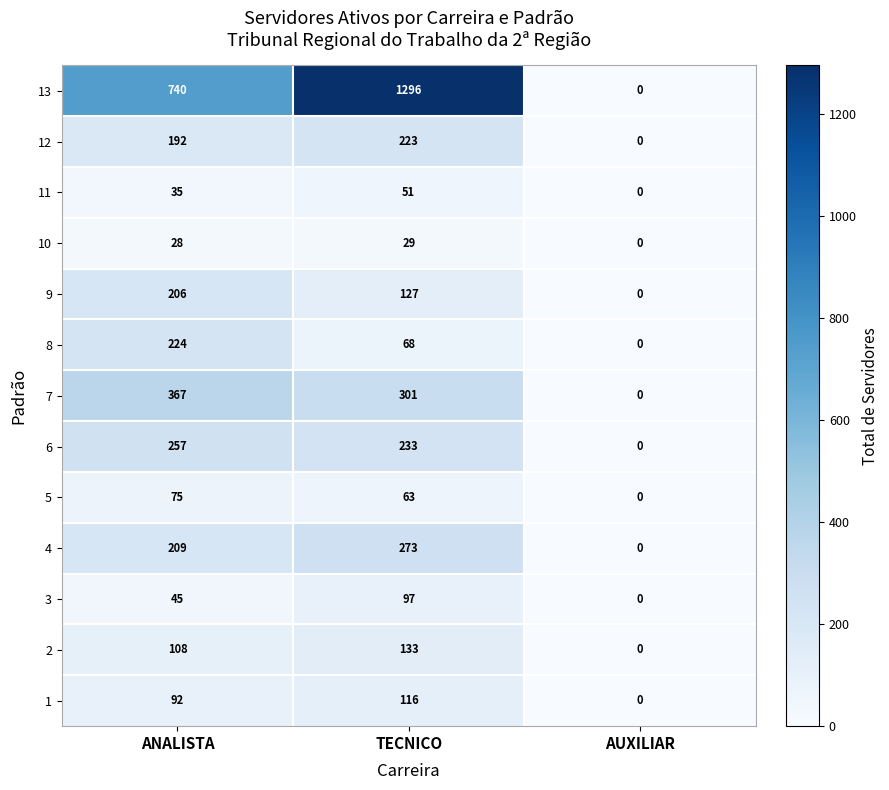

Is the value of 1 at AUXILIAR greater than the value of 5 at TECNICO?

No